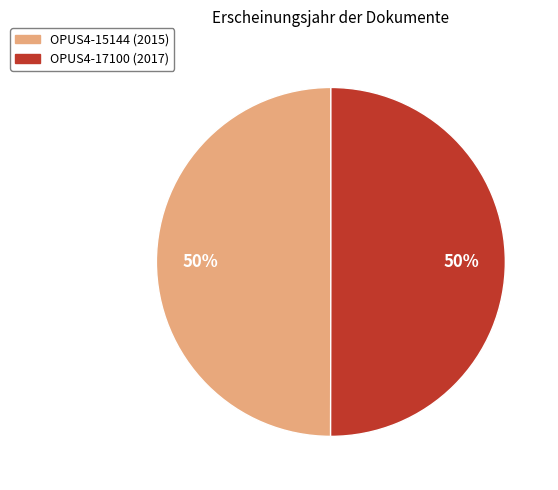

Is it true that OPUS4-15144 is 58% of the pie?

False